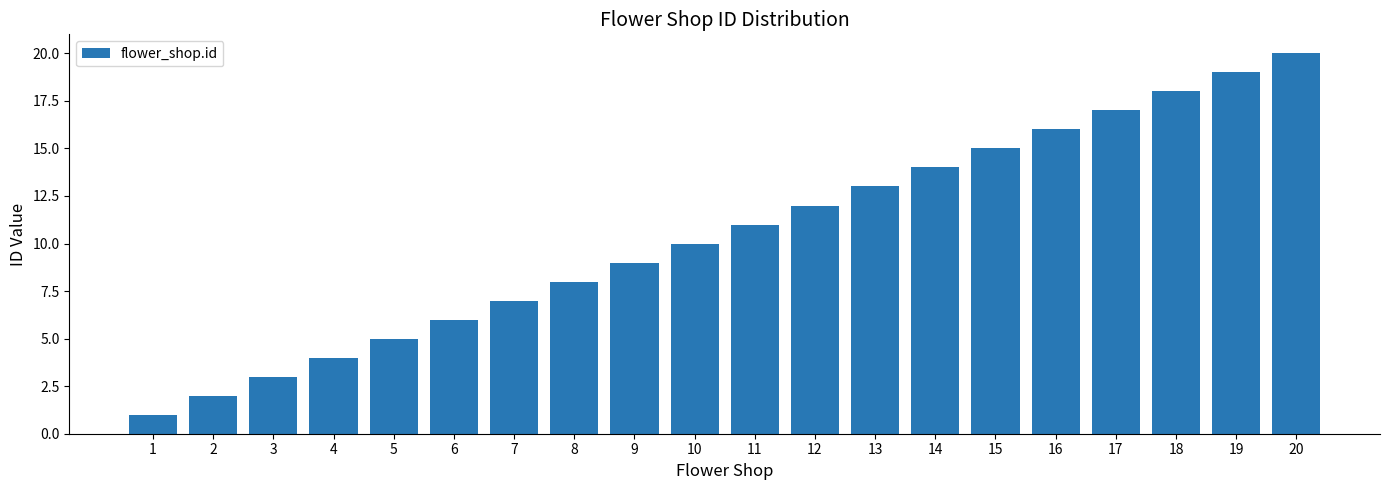

What is the value of the 9th bar from the left?

9